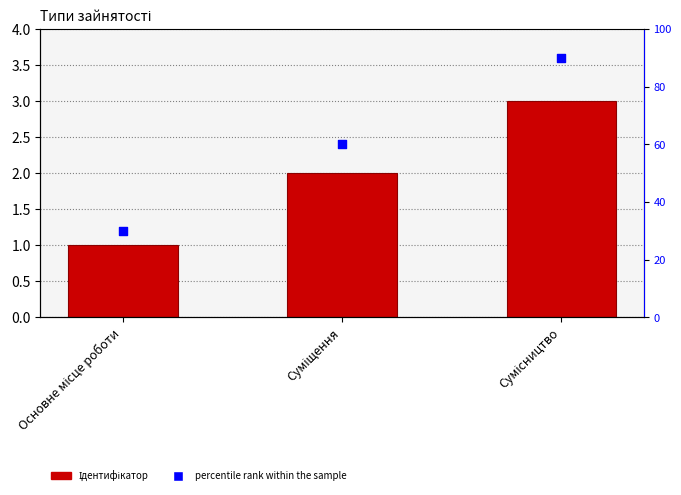

Which series has the largest total across all categories?

percentile rank within the sample